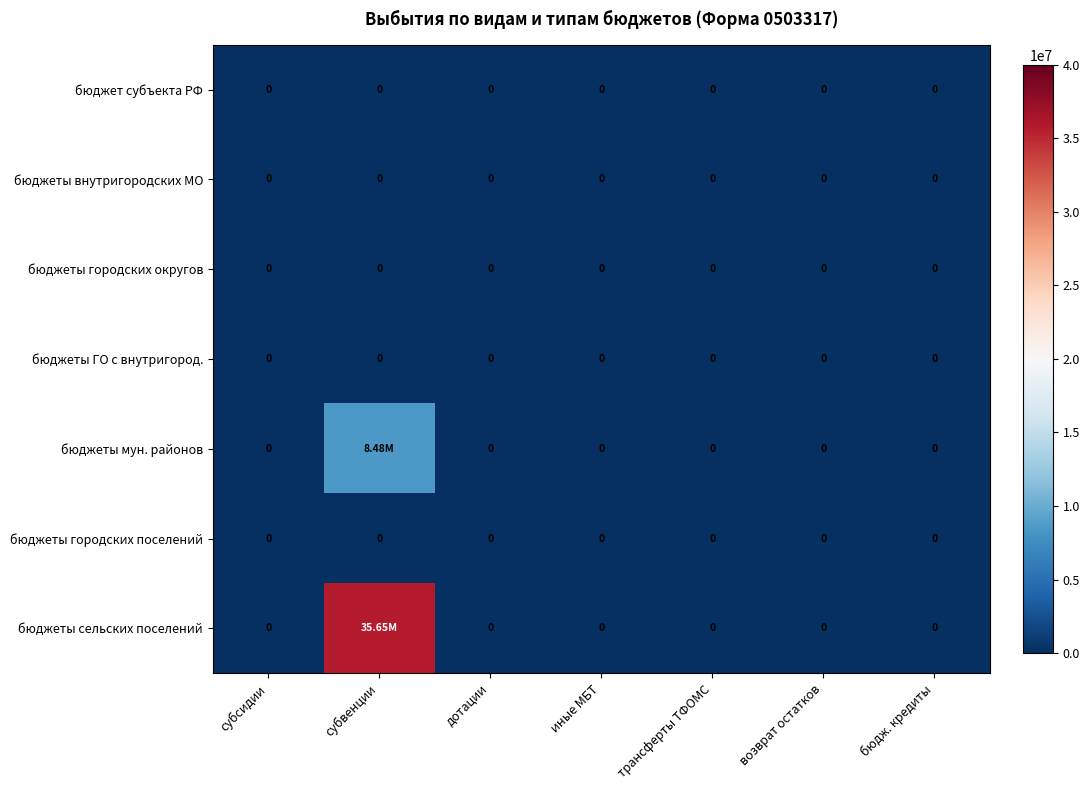

Which category has the lowest value in the бюджеты внутригородских МО series?

субсидии